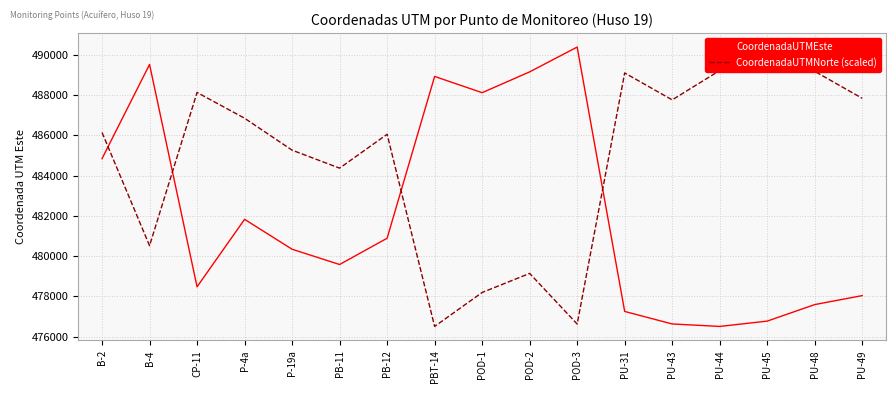

At which category does the chart reach its minimum across all series?

PU-44